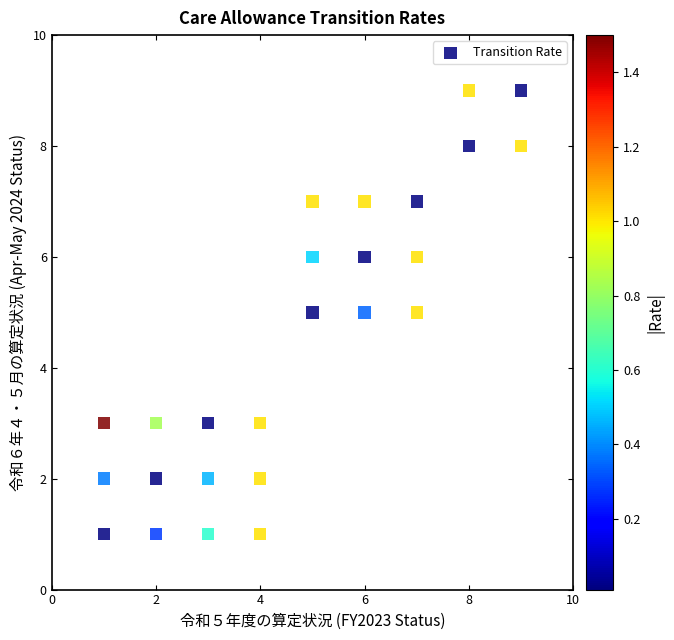

What is the range of Y values (max minus min)?

8